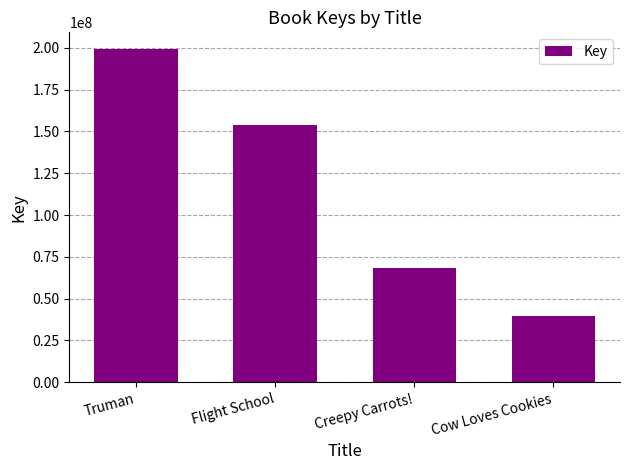

What position from the right is Truman?

4